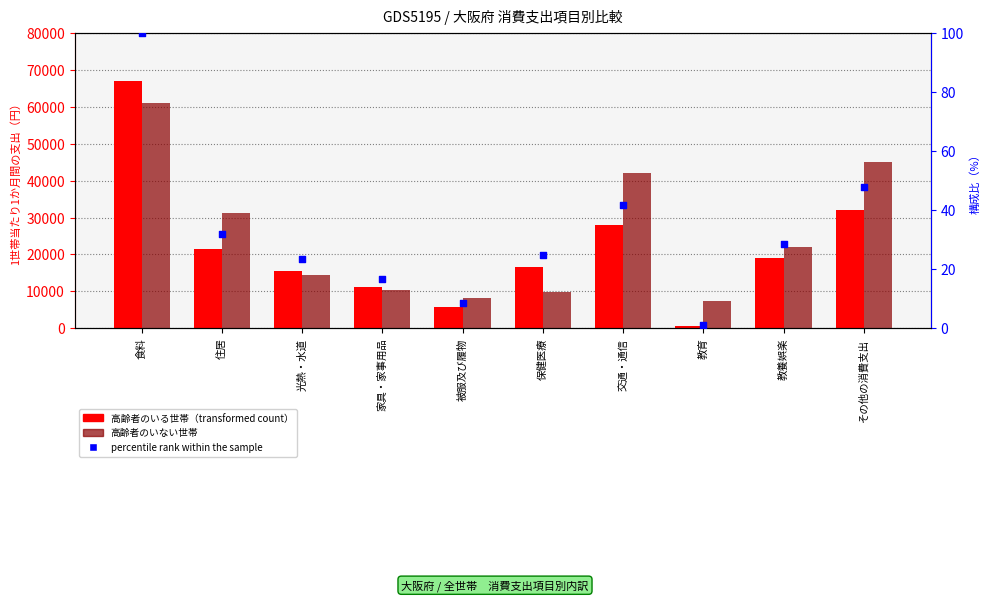

Which series contains the lowest Y value?

percentile rank within the sample